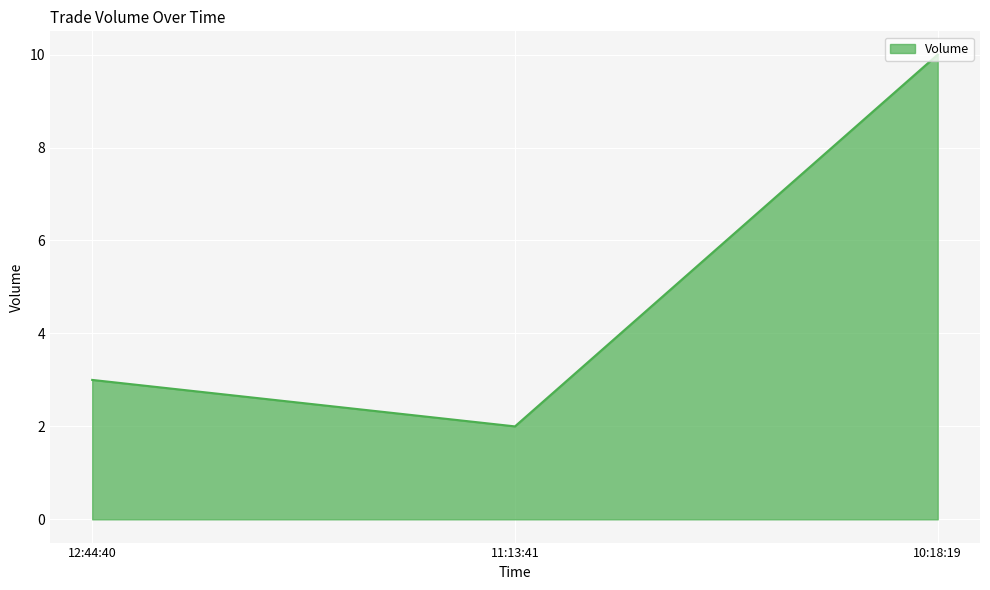

Which category has the lowest value across all series?

11:13:41